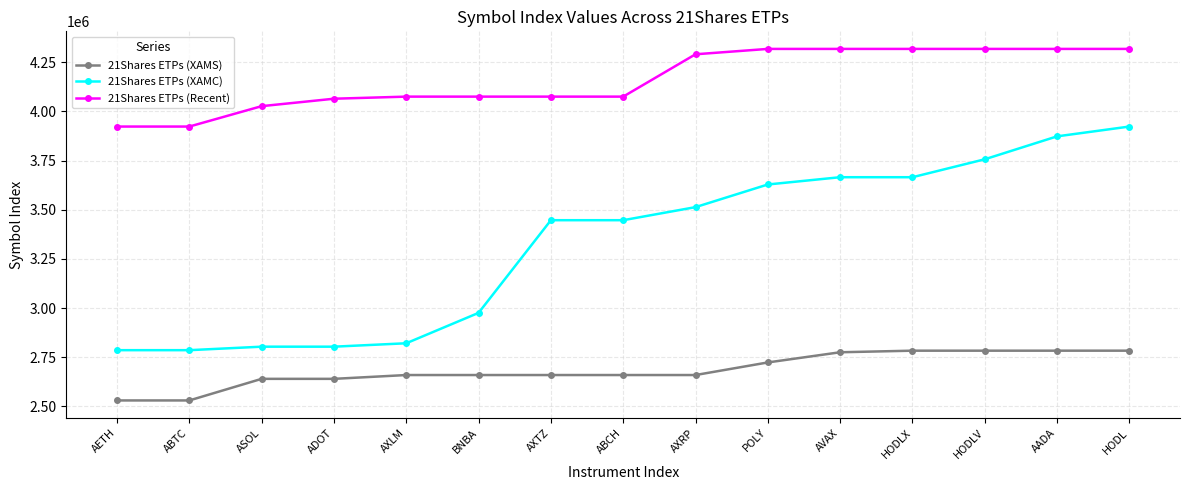

Is the value of 21Shares ETPs (Recent) at ABTC greater than the value of 21Shares ETPs (XAMC) at ABTC?

Yes